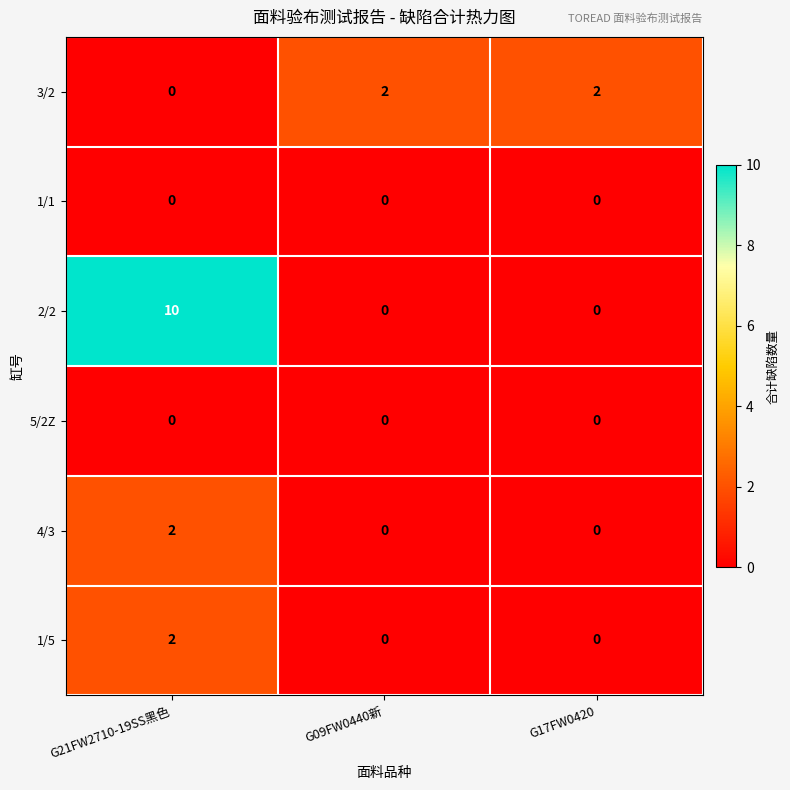

The 2/2 series shows 0 at G17FW0420. True or false?

True